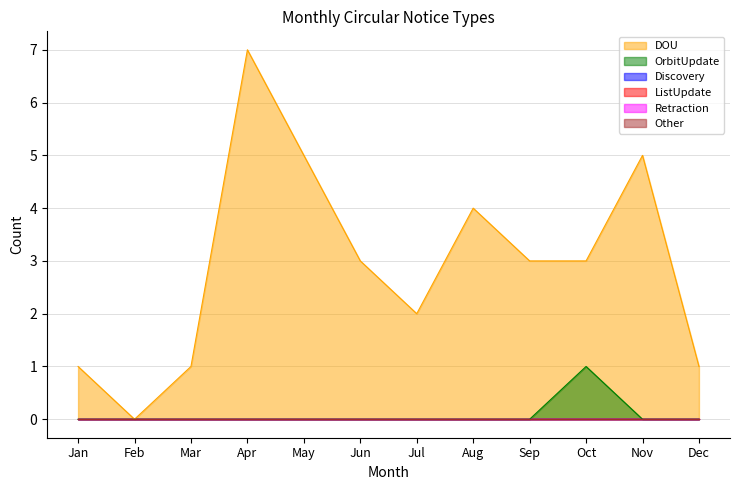

How many interior local peaks does the OrbitUpdate series have?

1